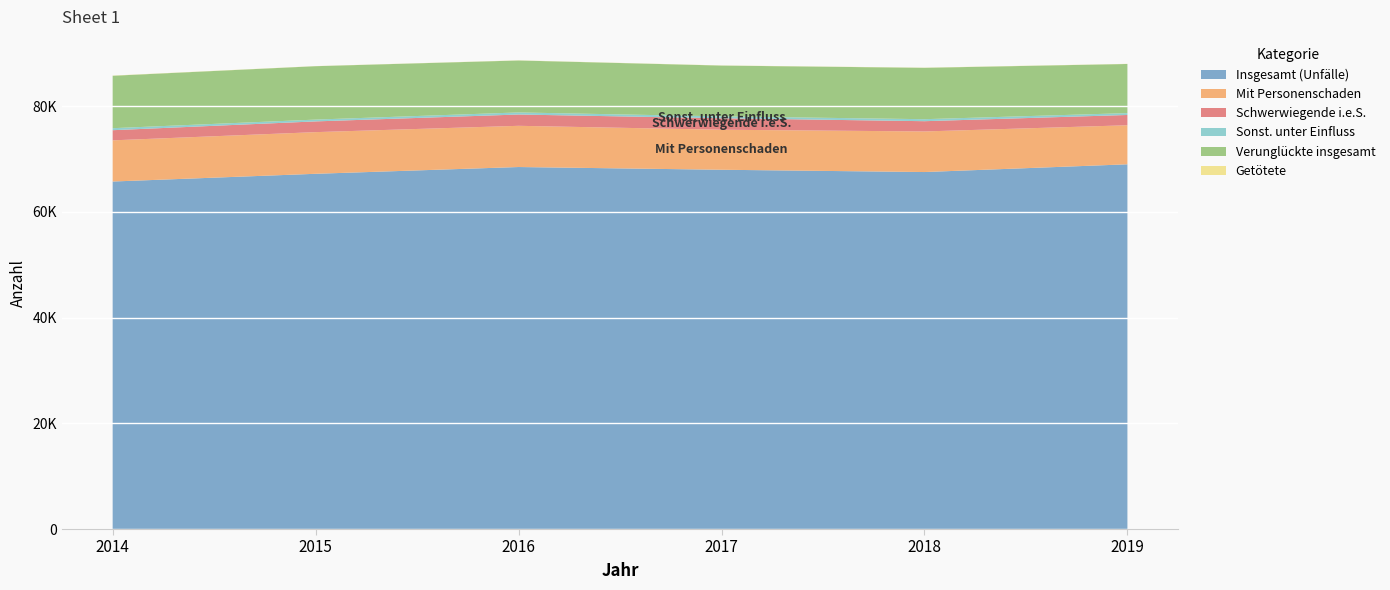

Reading left to right, transcribe all the data shown in this chart.

Insgesamt (Unfälle): 2014=65734	2015=67196	2016=68477	2017=67960	2018=67528	2019=68991
Mit Personenschaden: 2014=7787	2015=7881	2016=7795	2017=7572	2018=7677	2019=7386
Schwerwiegende i.e.S.: 2014=1921	2015=2030	2016=2138	2017=2169	2018=1941	2019=1946
Sonst. unter Einfluss: 2014=380	2015=341	2016=392	2017=356	2018=377	2019=351
Verunglückte insgesamt: 2014=9916	2015=10103	2016=9829	2017=9611	2018=9720	2019=9296
Getötete: 2014=38	2015=20	2016=29	2017=28	2018=29	2019=28